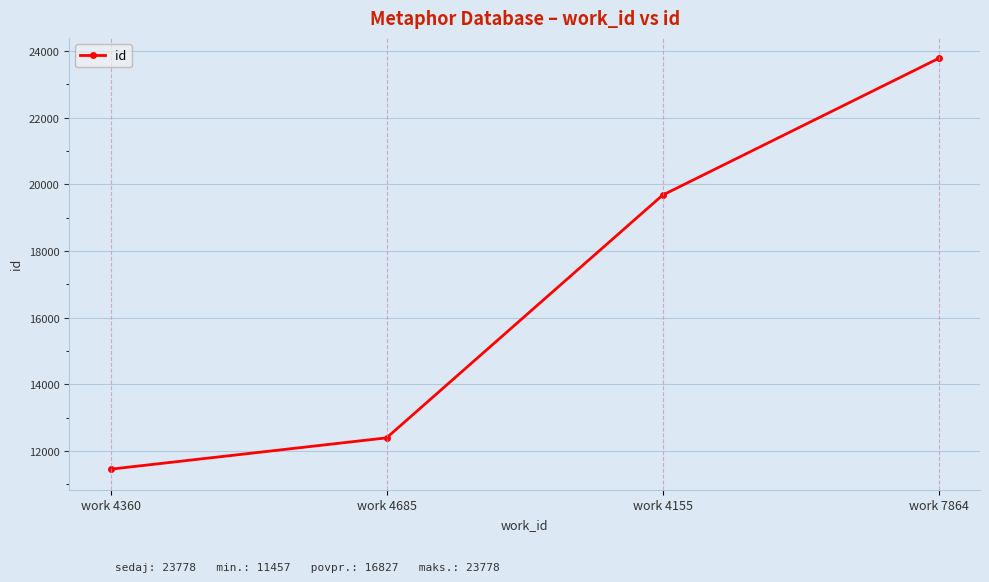

Is it true that the value at work 4685 is 12397?

True